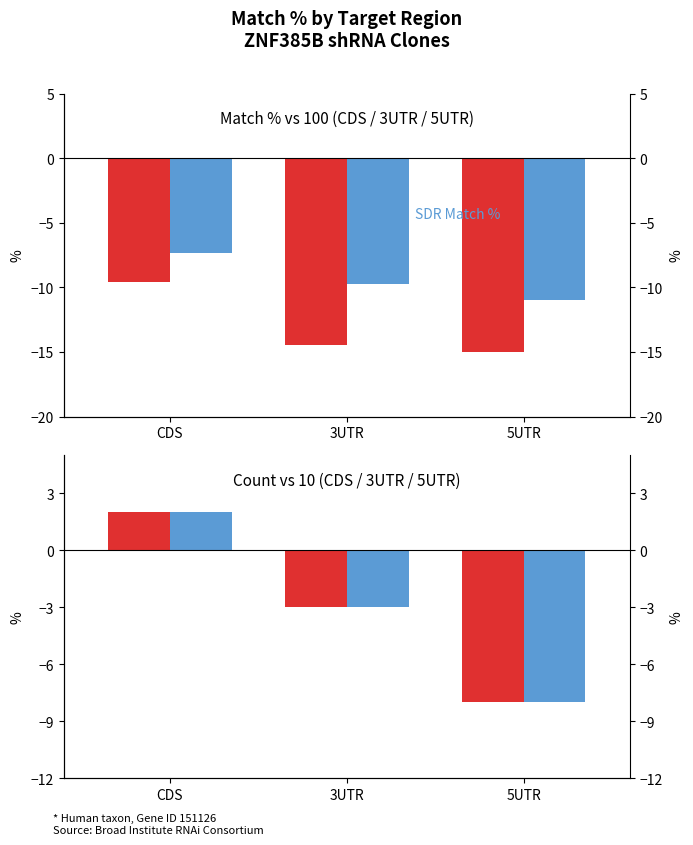

What is the minimum value for SDR Match %?

-11.0